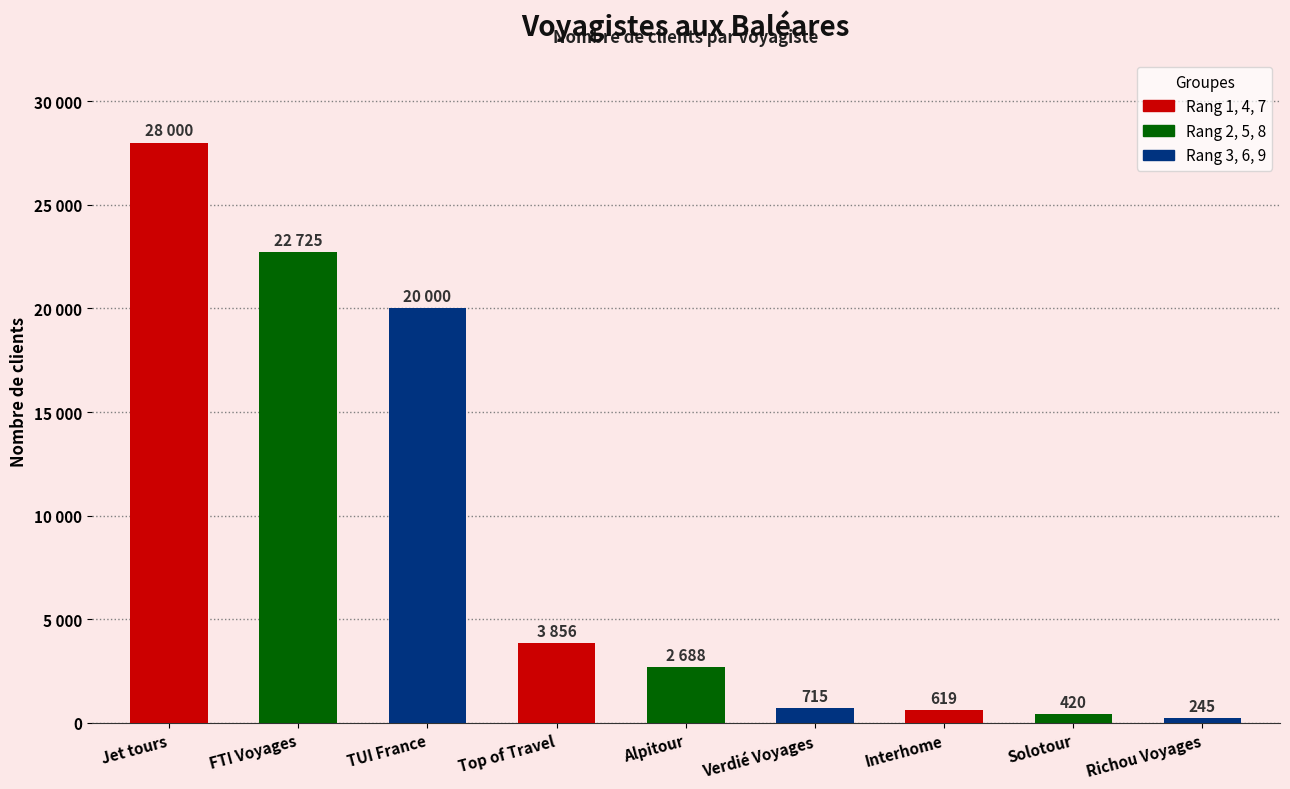

Which has a higher value, Solotour or FTI Voyages?

FTI Voyages